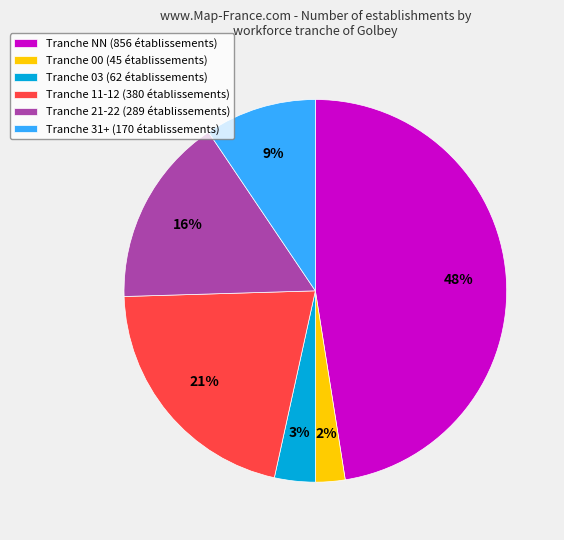

Which has a higher value, Tranche 00 (45 établissements) or Tranche 11-12 (380 établissements)?

Tranche 11-12 (380 établissements)